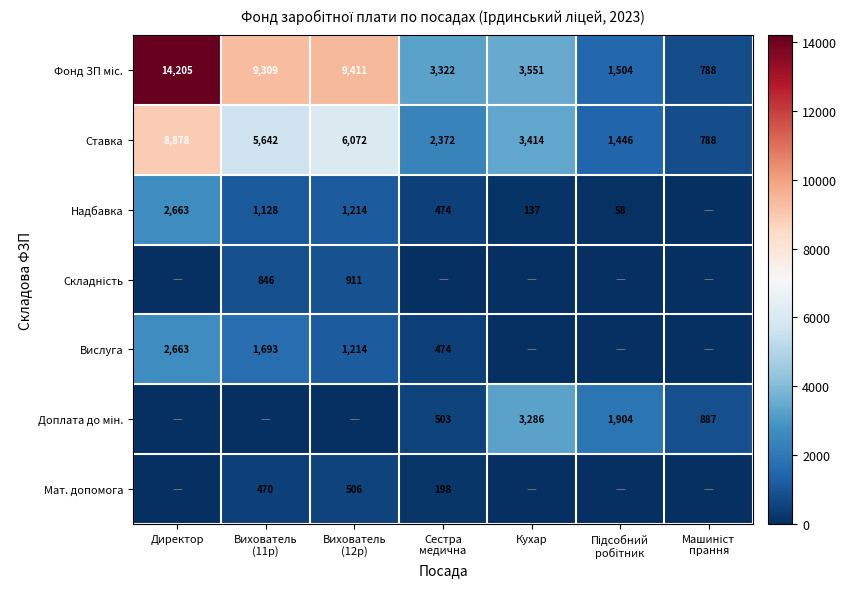

At which label does Ставка first exceed 3414?

Директор